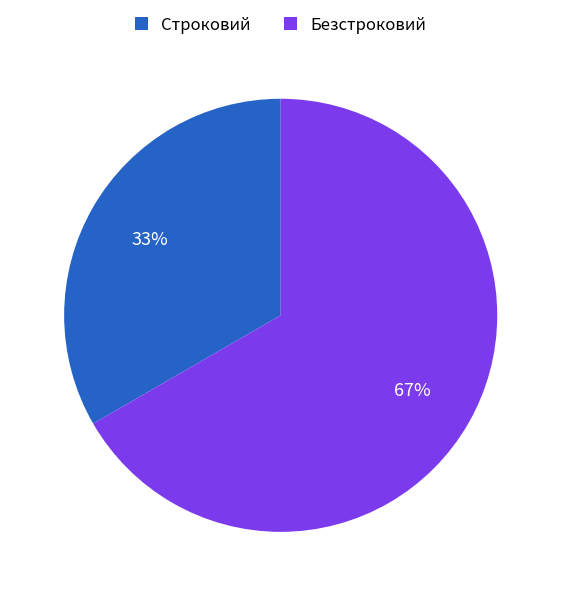

True or false: Строковий accounts for 19% of the total.

False